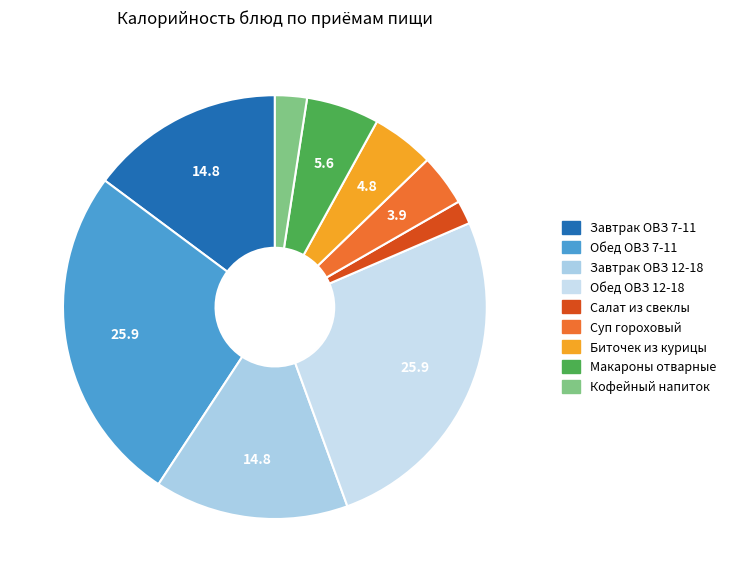

Which category has the smallest portion of the pie?

Салат из свеклы